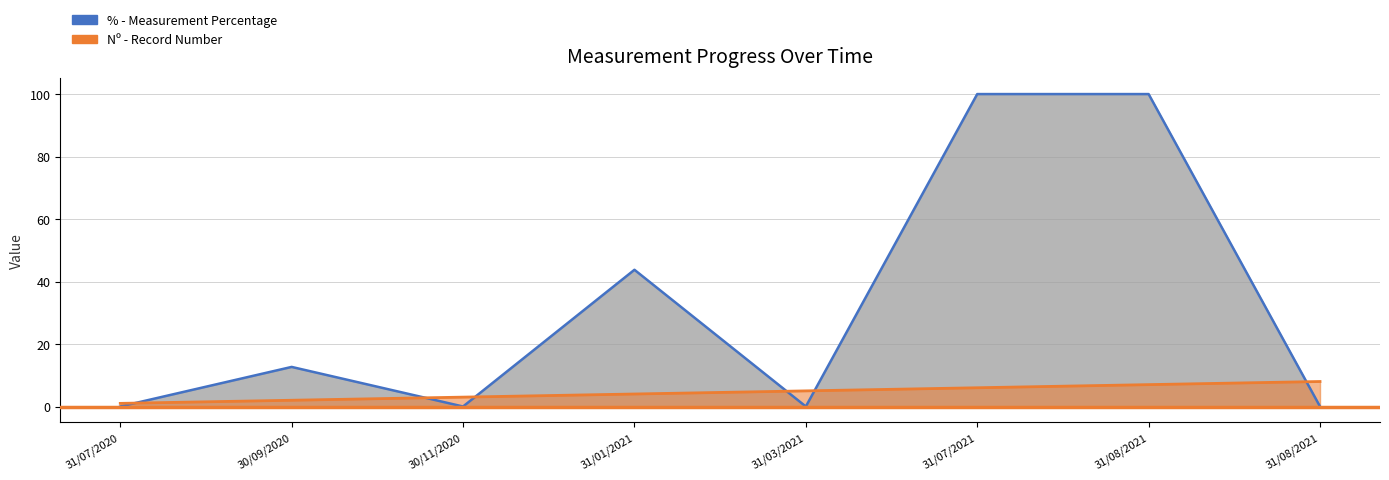

Reading left to right, extract all data points from this chart.

%: 31/07/2020=0.0	30/09/2020=12.7	30/11/2020=0.0	31/01/2021=43.8	31/03/2021=0.0	31/07/2021=100.0	31/08/2021=100.0	31/08/2021=0.0
Nº: 31/07/2020=1.0	30/09/2020=2.0	30/11/2020=3.0	31/01/2021=4.0	31/03/2021=5.0	31/07/2021=6.0	31/08/2021=7.0	31/08/2021=8.0